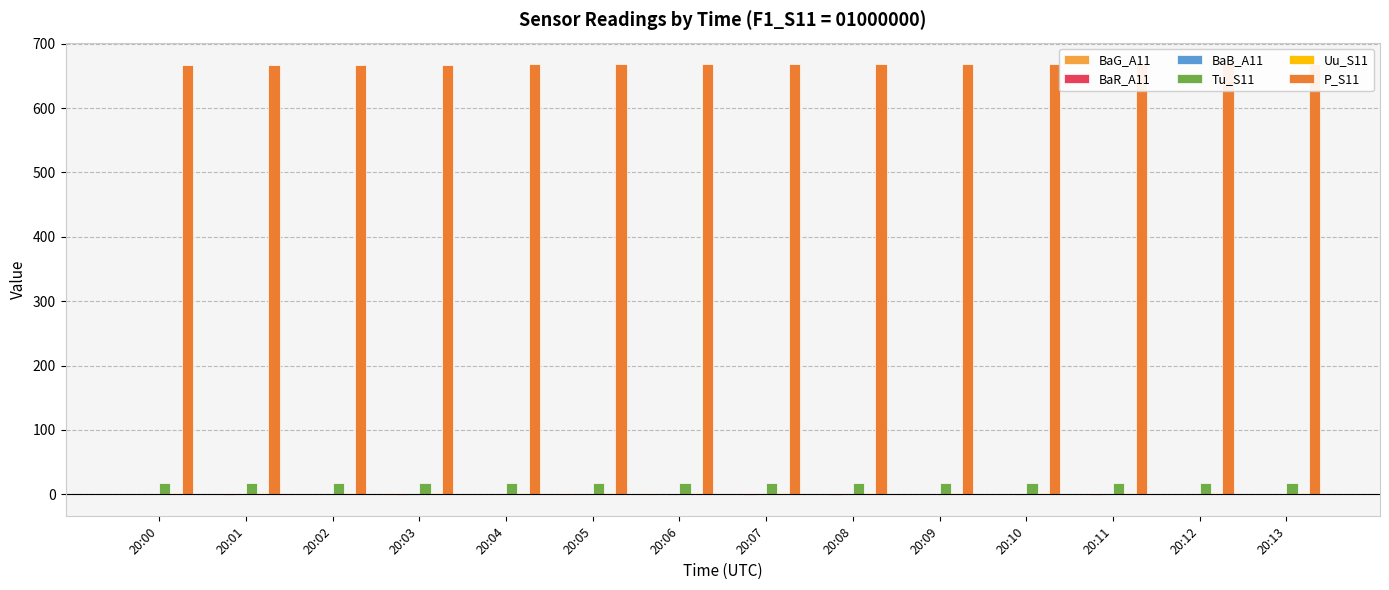

What is the difference between the Tu_S11 values at 20:01 and 20:09?

0.1